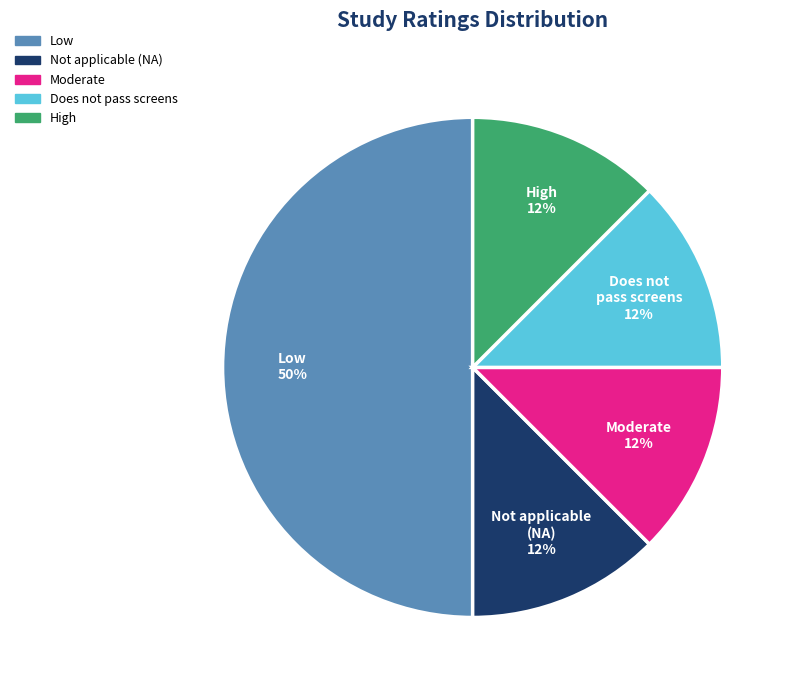

How many segments does this pie chart have?

5